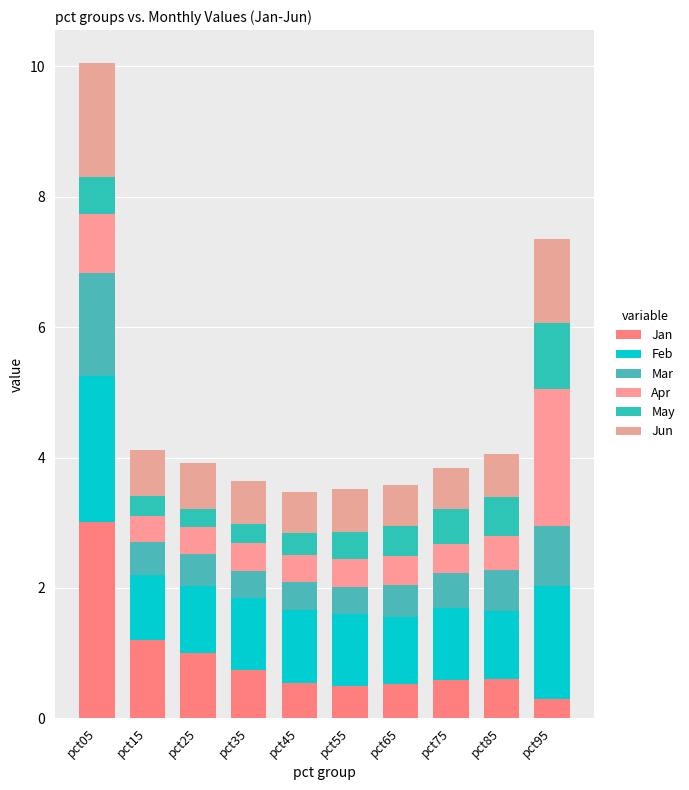

Is it true that Mar equals 1.6 at pct95?

False